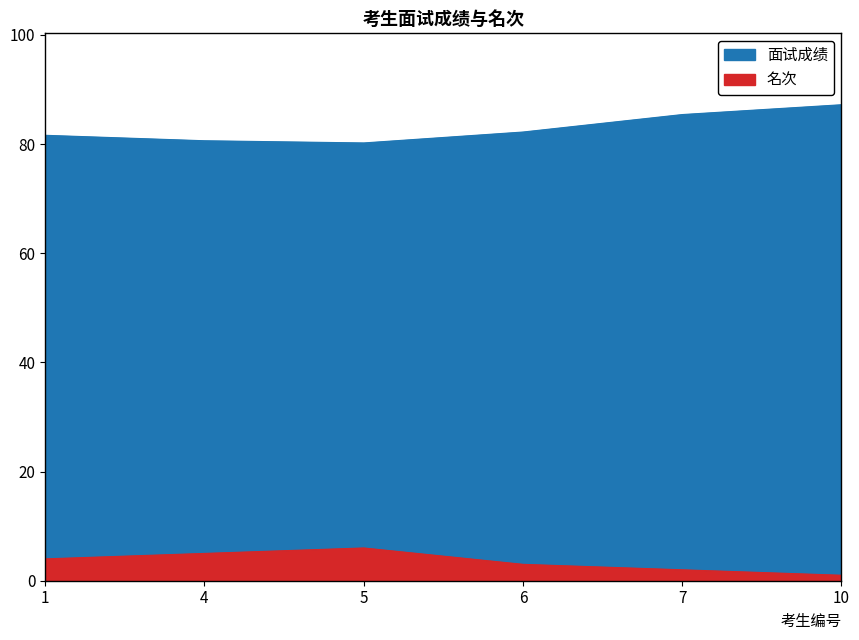

List the series in order of their overall mean, lowest first.

名次, 面试成绩